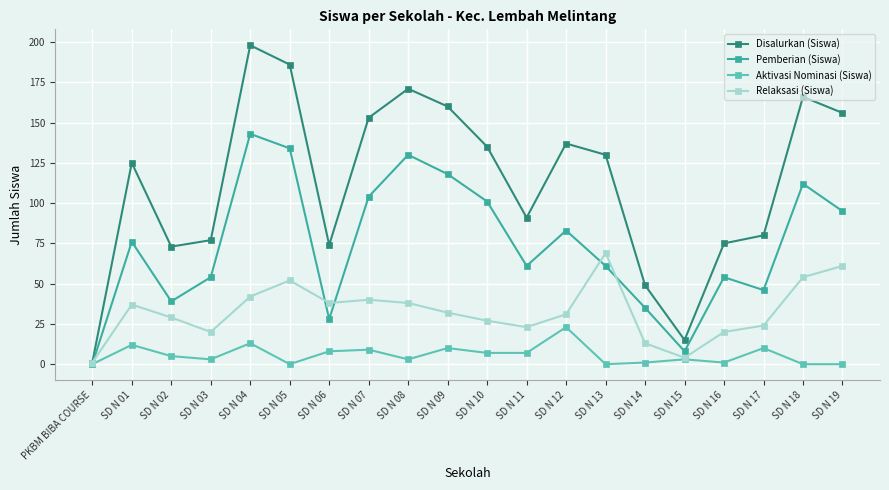

Reading right to left, what are all the values shown in this chart?

Disalurkan (Siswa): SD N 19=156	SD N 18=166	SD N 17=80	SD N 16=75	SD N 15=15	SD N 14=49	SD N 13=130	SD N 12=137	SD N 11=91	SD N 10=135	SD N 09=160	SD N 08=171	SD N 07=153	SD N 06=74	SD N 05=186	SD N 04=198	SD N 03=77	SD N 02=73	SD N 01=125	PKBM BIBA COURSE=1
Pemberian (Siswa): SD N 19=95	SD N 18=112	SD N 17=46	SD N 16=54	SD N 15=8	SD N 14=35	SD N 13=61	SD N 12=83	SD N 11=61	SD N 10=101	SD N 09=118	SD N 08=130	SD N 07=104	SD N 06=28	SD N 05=134	SD N 04=143	SD N 03=54	SD N 02=39	SD N 01=76	PKBM BIBA COURSE=0
Aktivasi Nominasi (Siswa): SD N 19=0	SD N 18=0	SD N 17=10	SD N 16=1	SD N 15=3	SD N 14=1	SD N 13=0	SD N 12=23	SD N 11=7	SD N 10=7	SD N 09=10	SD N 08=3	SD N 07=9	SD N 06=8	SD N 05=0	SD N 04=13	SD N 03=3	SD N 02=5	SD N 01=12	PKBM BIBA COURSE=0
Relaksasi (Siswa): SD N 19=61	SD N 18=54	SD N 17=24	SD N 16=20	SD N 15=4	SD N 14=13	SD N 13=69	SD N 12=31	SD N 11=23	SD N 10=27	SD N 09=32	SD N 08=38	SD N 07=40	SD N 06=38	SD N 05=52	SD N 04=42	SD N 03=20	SD N 02=29	SD N 01=37	PKBM BIBA COURSE=1